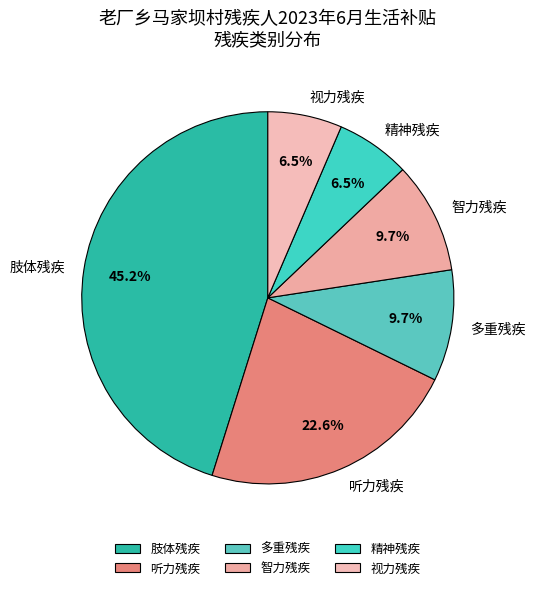

Which category has the biggest portion of the pie?

肢体残疾